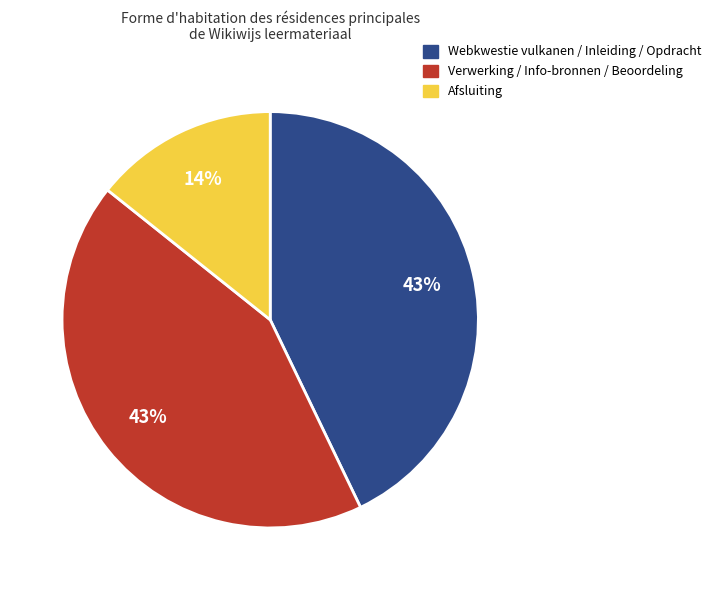

True or false: Afsluiting accounts for 4% of the total.

False